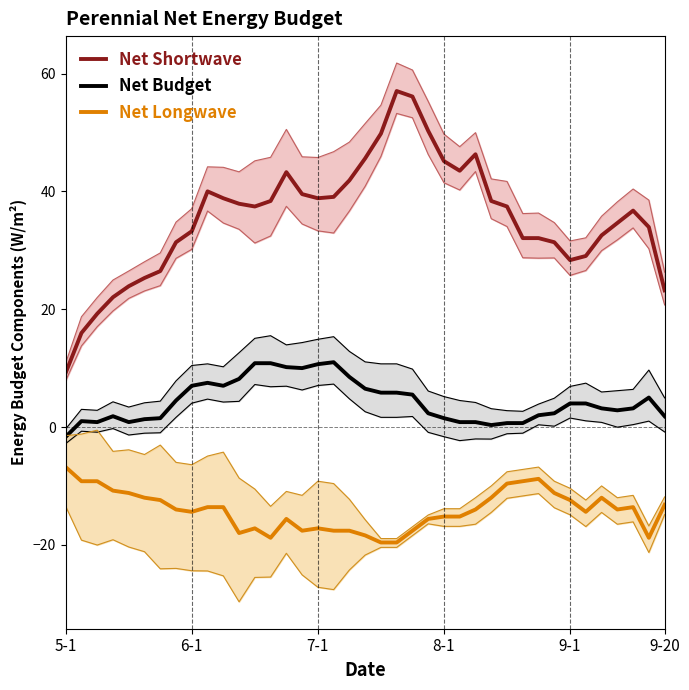

What is the difference between the Net Budget values at 11 and 24?

6.7